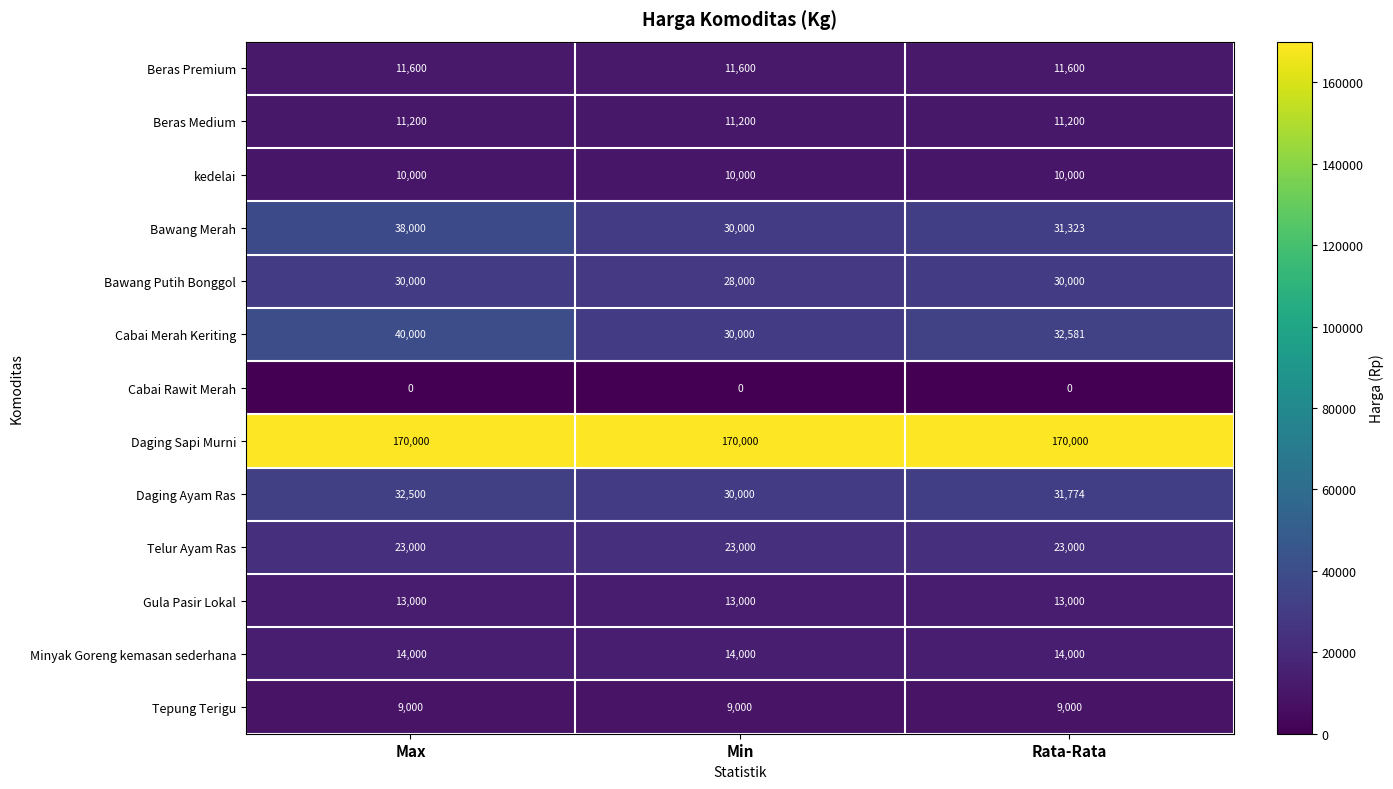

List the series in order of their peak value, highest first.

Daging Sapi Murni, Cabai Merah Keriting, Bawang Merah, Daging Ayam Ras, Bawang Putih Bonggol, Telur Ayam Ras, Minyak Goreng kemasan sederhana, Gula Pasir Lokal, Beras Premium, Beras Medium, kedelai, Tepung Terigu, Cabai Rawit Merah